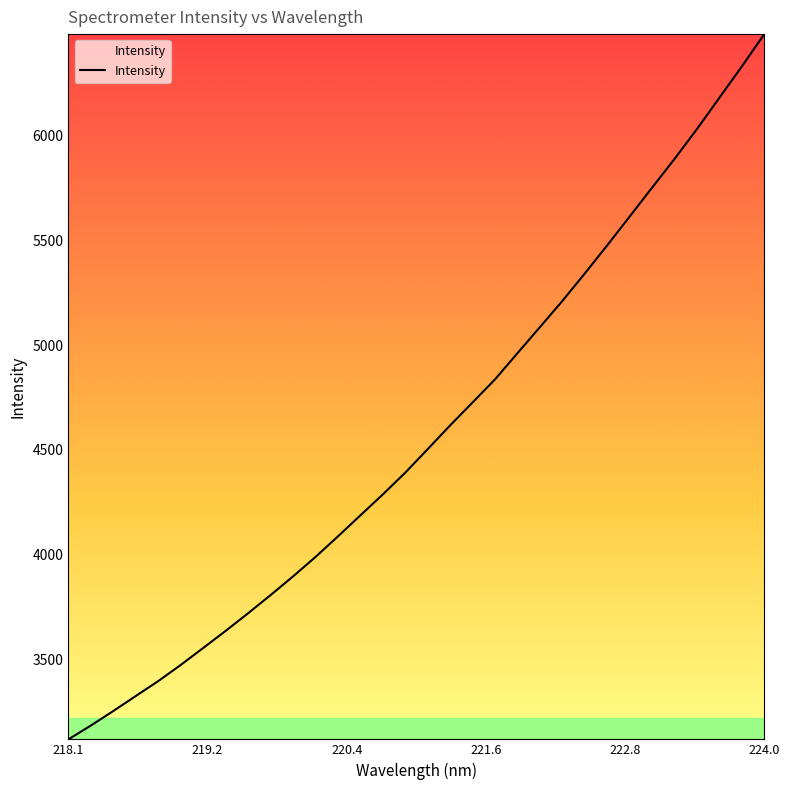

What is the minimum value shown in the chart?

3118.6